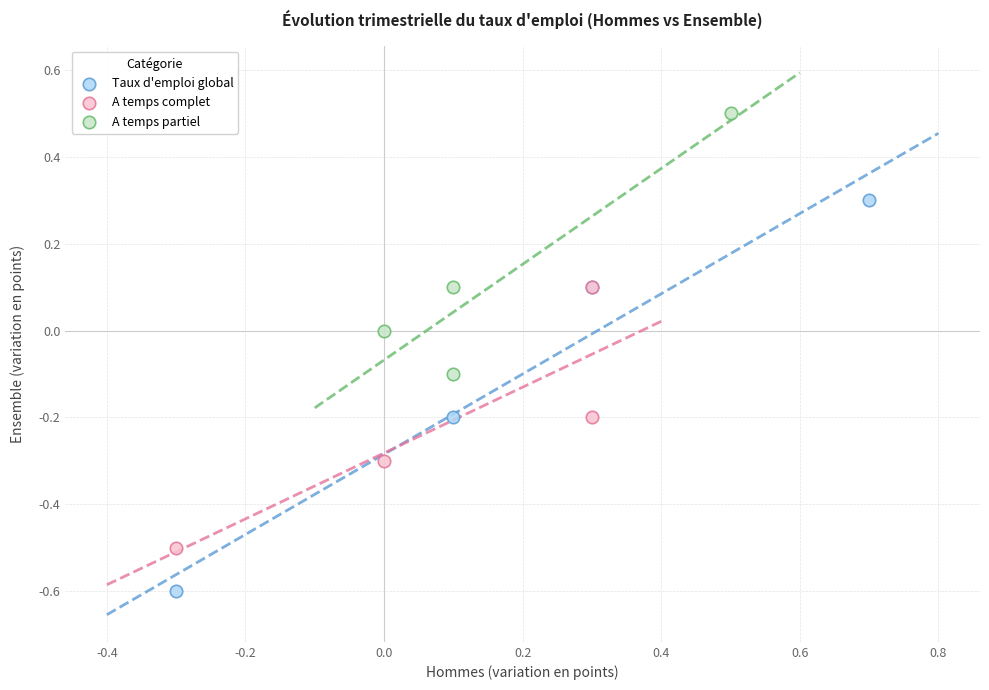

Which series contains the highest Y value?

A temps partiel